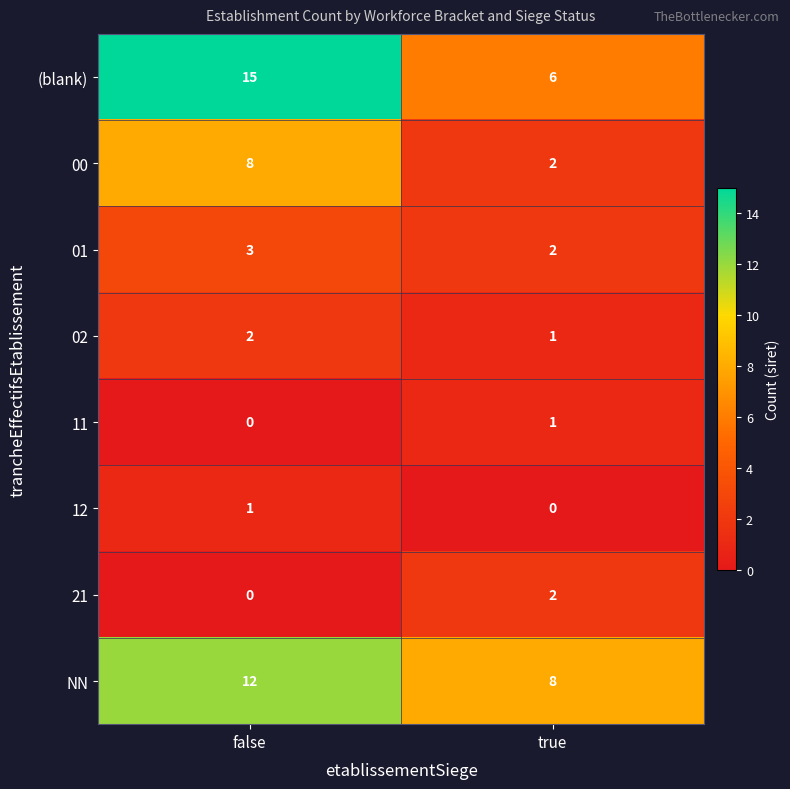

Reading left to right, list all the values displayed in this chart.

(blank): false=15	true=6
00: false=8	true=2
01: false=3	true=2
02: false=2	true=1
11: false=0	true=1
12: false=1	true=0
21: false=0	true=2
NN: false=12	true=8